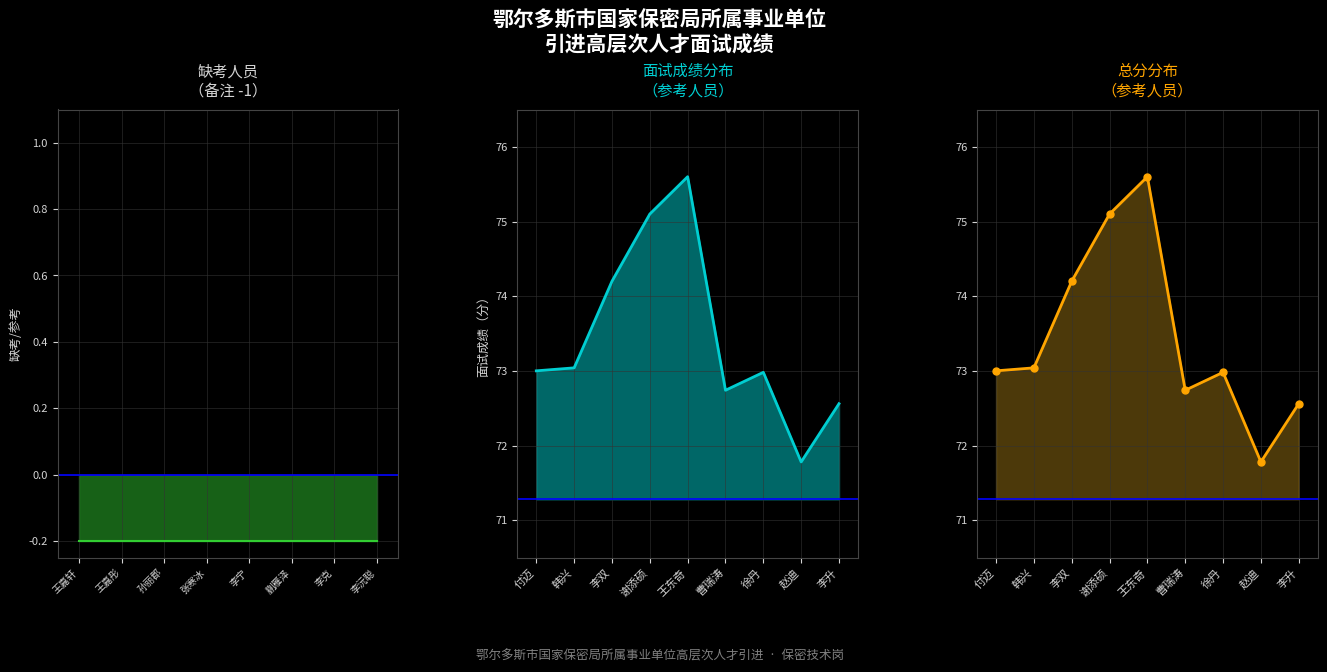

What is the smallest value displayed?

71.8